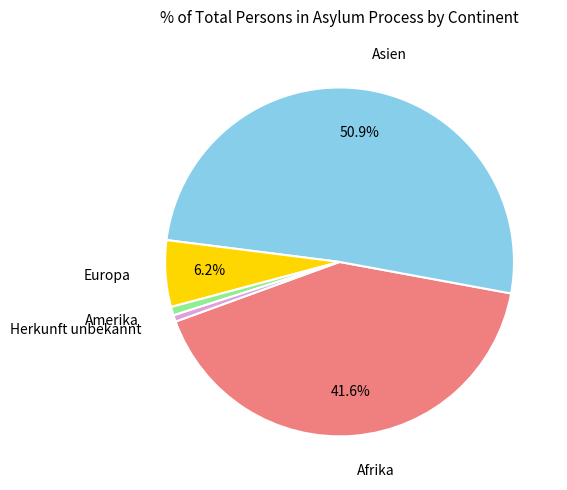

Is there a majority slice in this chart?

Yes